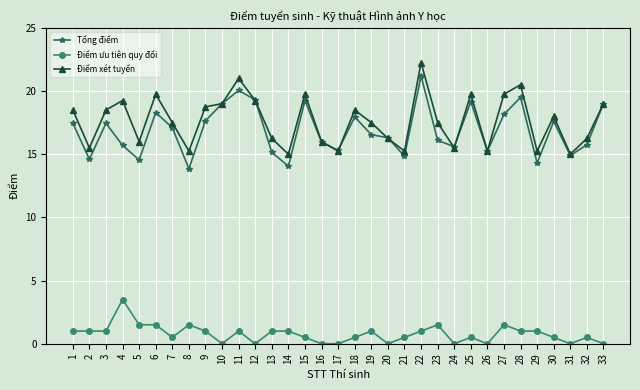

At 3, list the series in order from largest to smallest.

Điểm xét tuyển, Tổng điểm, Điểm ưu tiên quy đổi